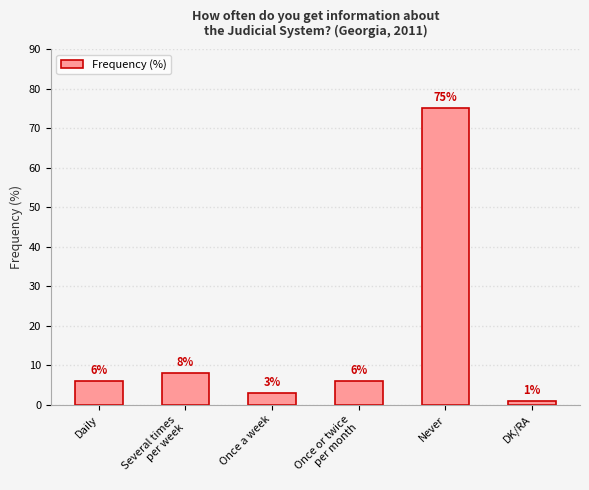

What is the label of the 4th bar from the right?

Once a week